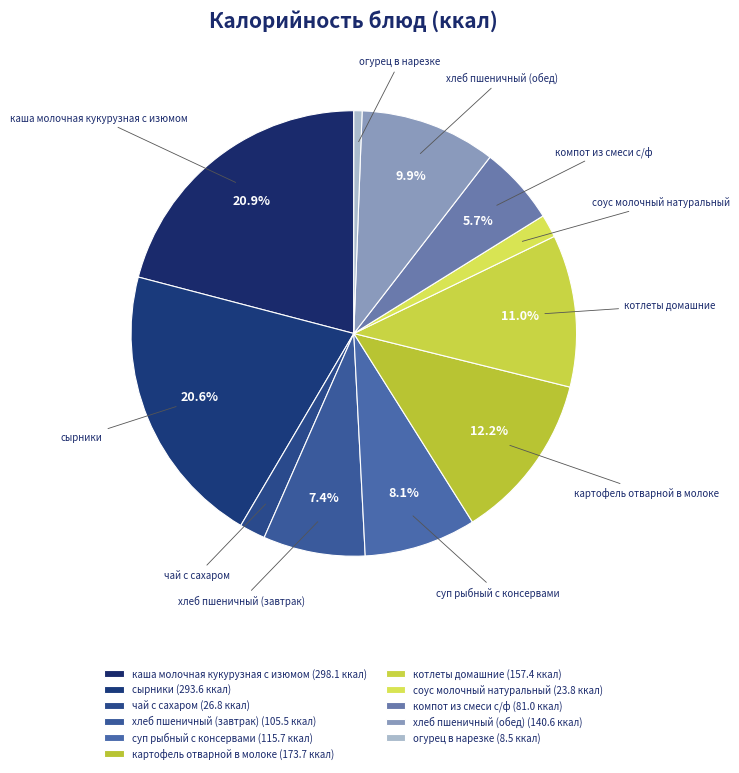

How many segments does this pie chart have?

11